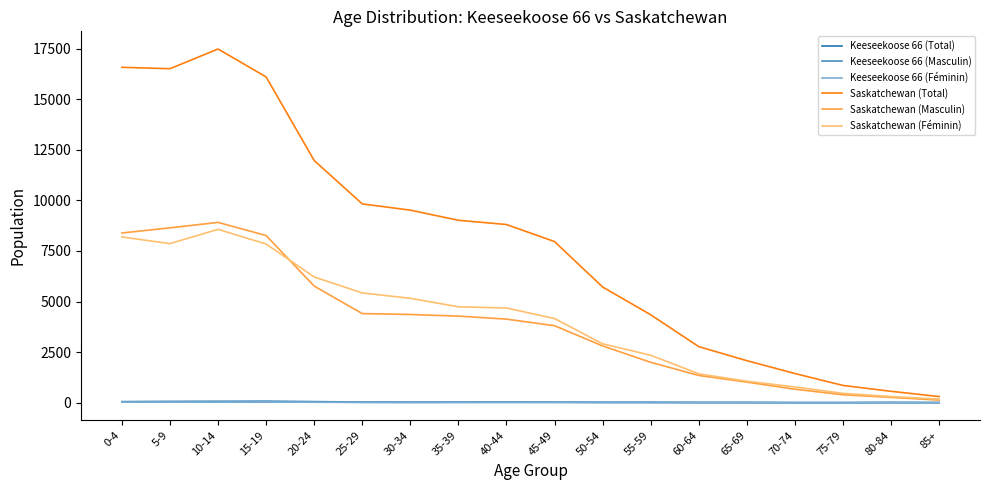

Which series has the largest range (max minus min)?

Saskatchewan (Total)